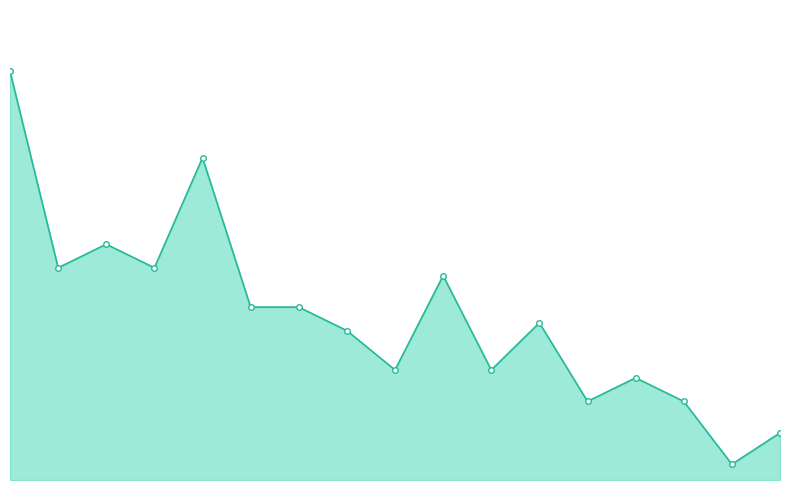

What is the value of the 10th point from the left?

156